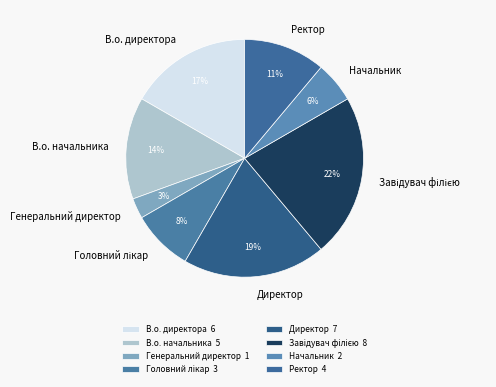

To the nearest percent, what is the average slice percentage?

12%